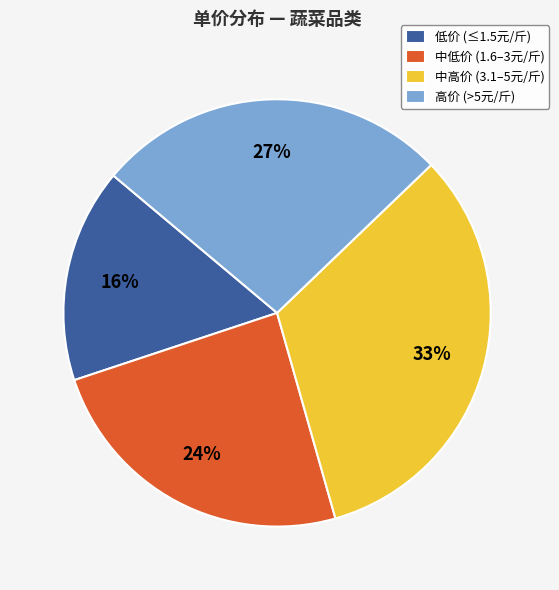

Which has a higher value, 中高价 (3.1–5元/斤) or 低价 (≤1.5元/斤)?

中高价 (3.1–5元/斤)